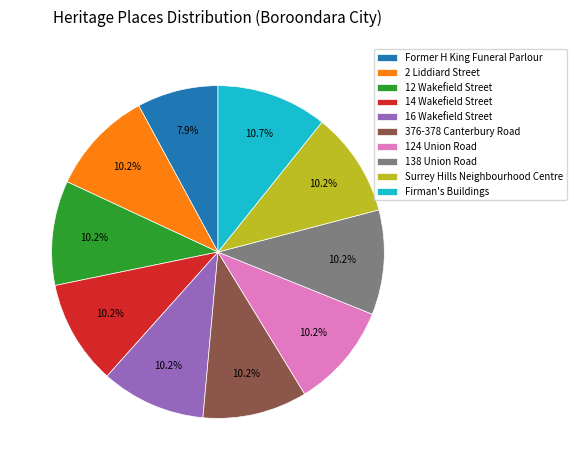

Which has a higher value, 16 Wakefield Street or Former H King Funeral Parlour?

16 Wakefield Street